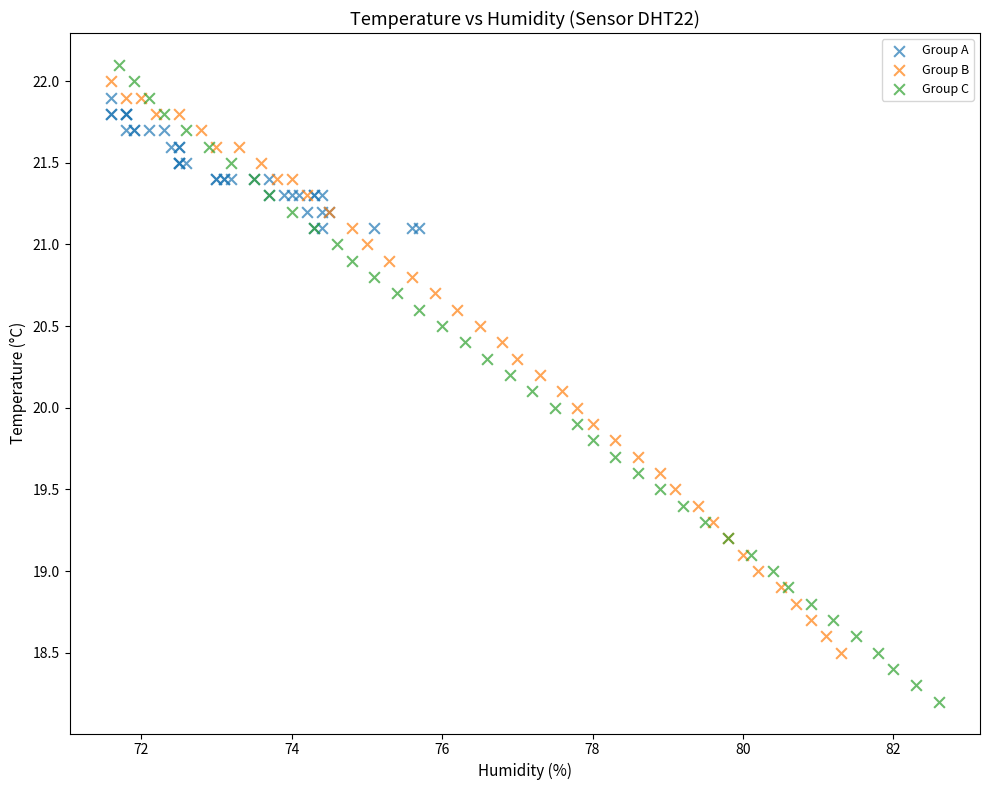

Which series has the largest Y range (max minus min)?

Group C